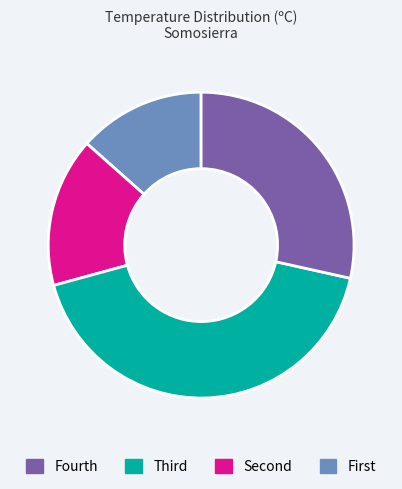

Is there a majority slice in this chart?

No